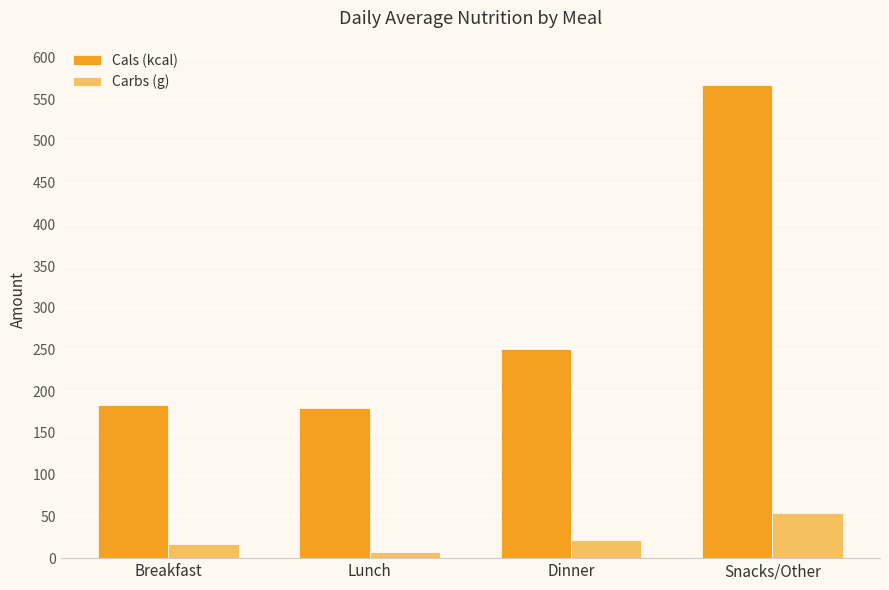

Which series has the largest total across all categories?

Cals (kcal)